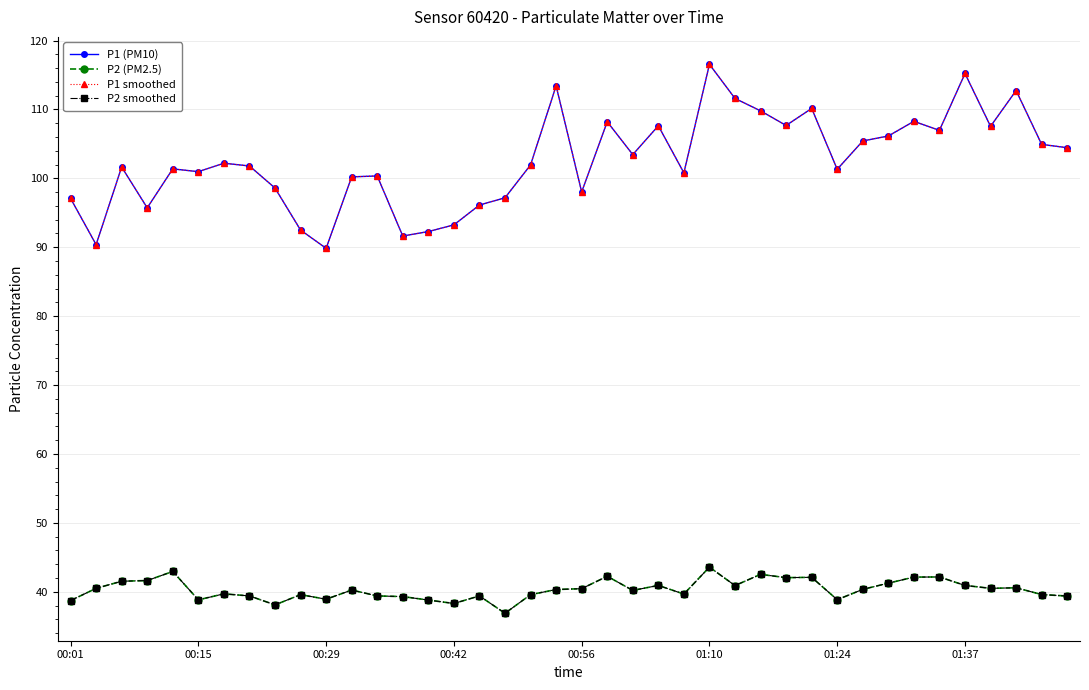

Which series has the largest range (max minus min)?

P1 (PM10)